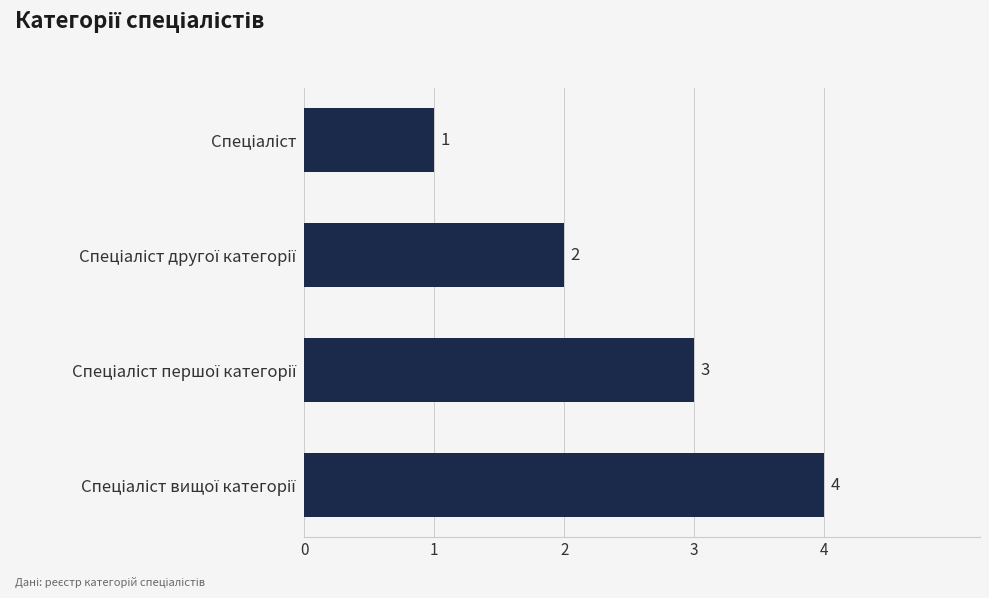

How many distinct data groups are displayed?

1